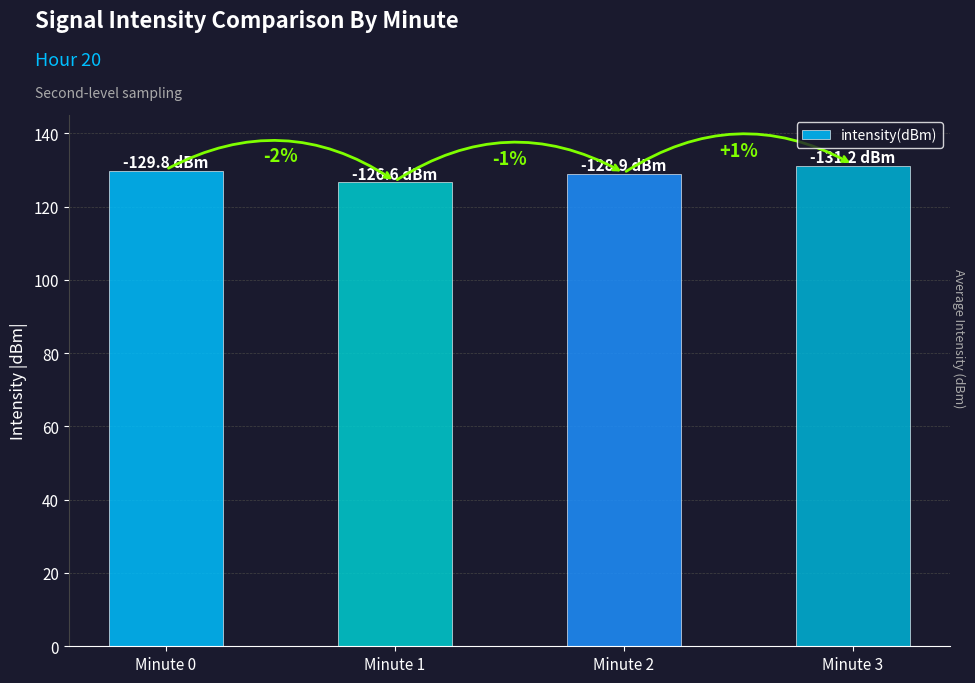

Where does the data first go above 129?

Minute 0